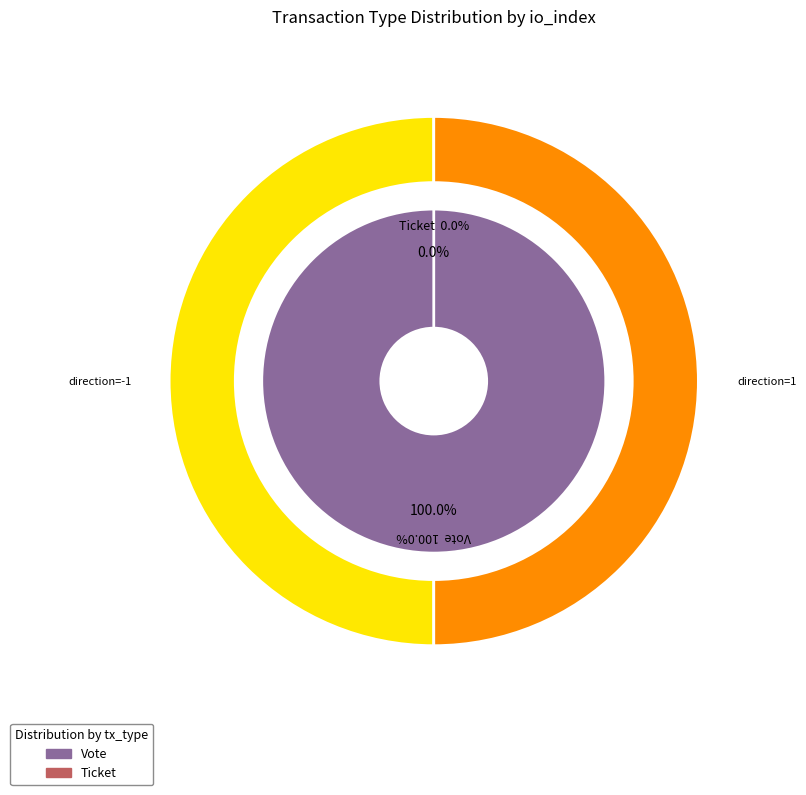

What is the total percentage of Vote (io_index=1) and Ticket (io_index=0)?

100.0%